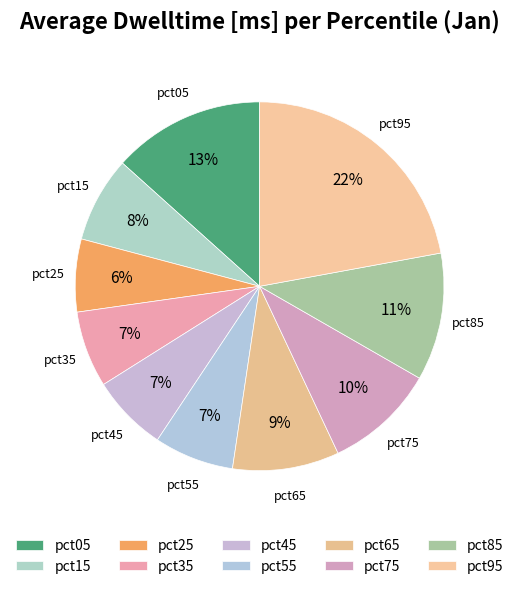

To the nearest percent, what portion does pct75 represent?

10%